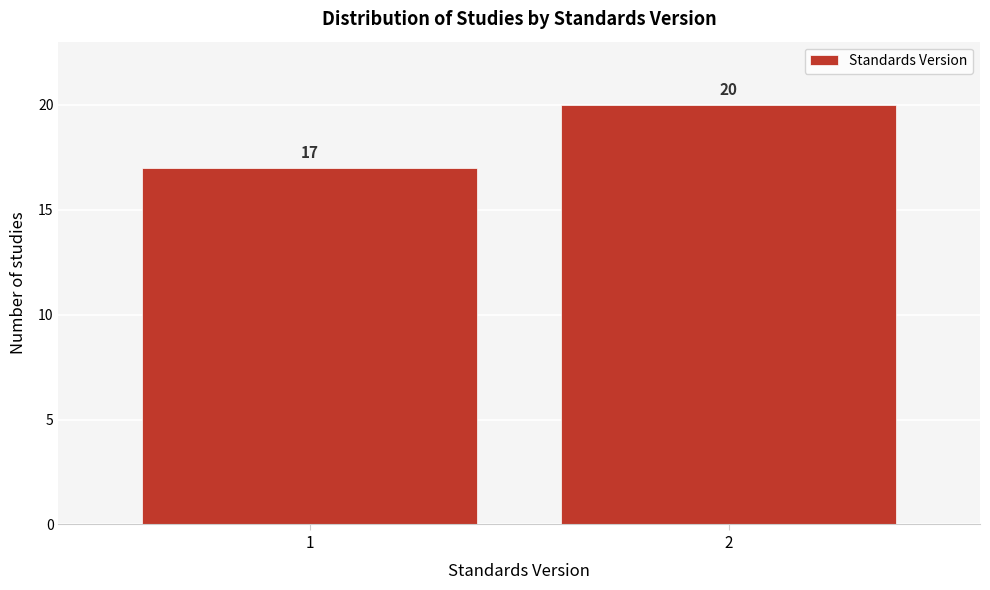

Reading left to right, extract all data points from this chart.

17	20